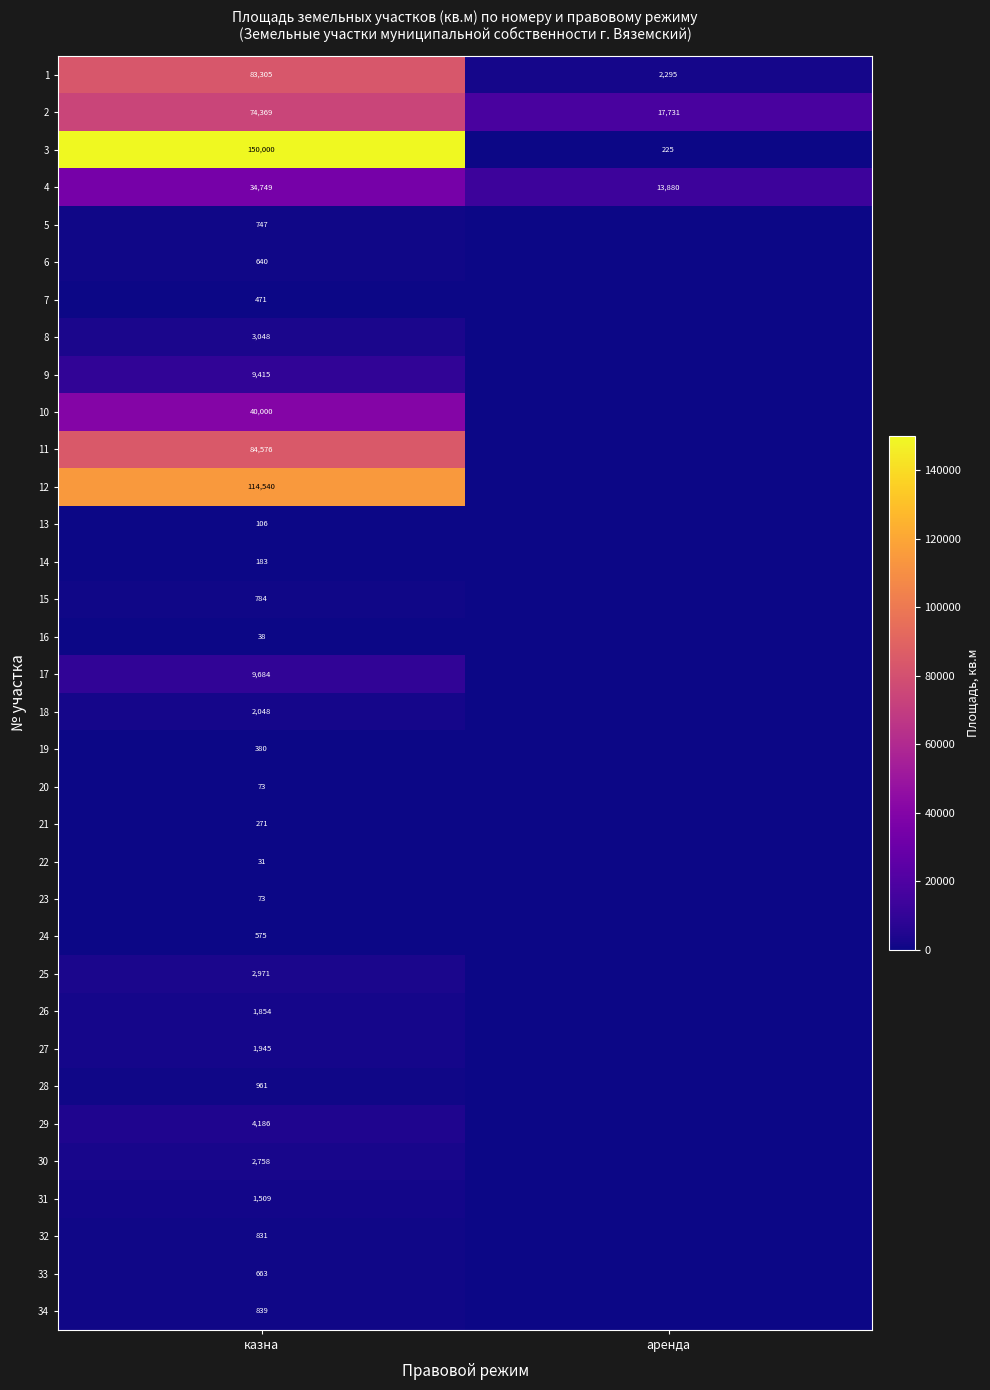

What is the total value across all series at казна?

628623